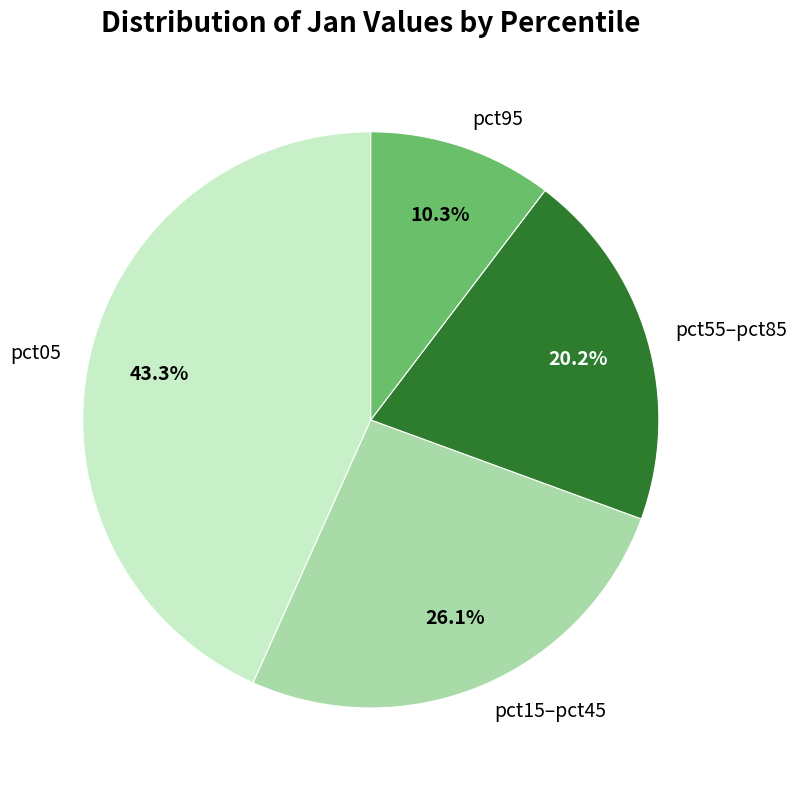

Count the number of slices in the pie.

4